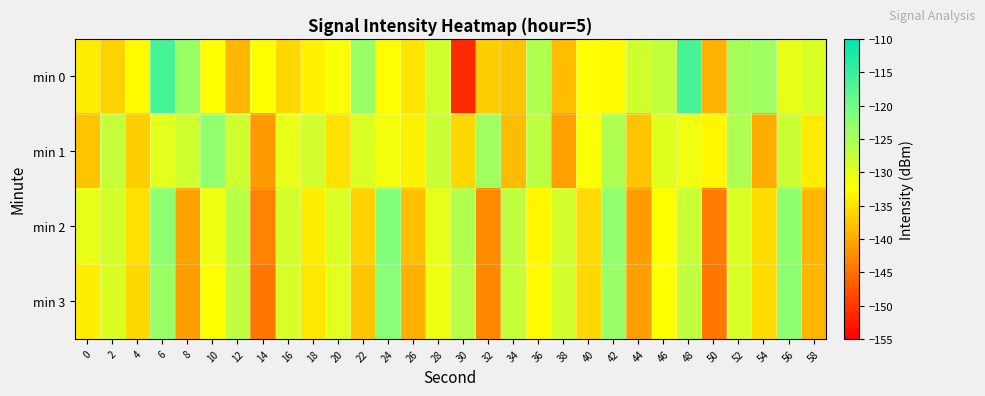

Count the number of categories in the chart.

30